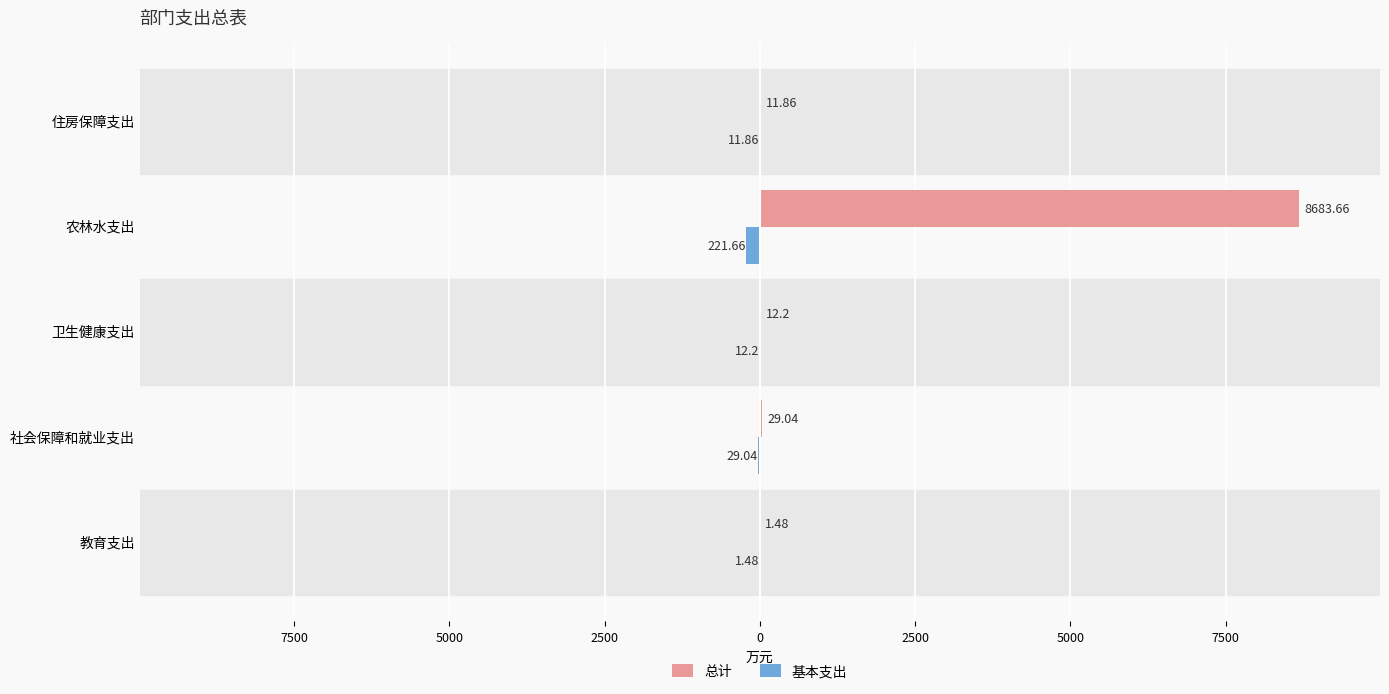

What are all the series names shown in the legend?

总计, 基本支出